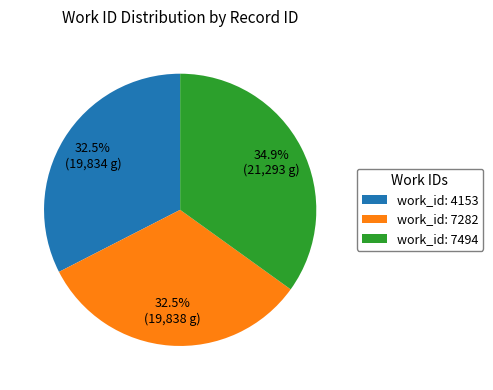

Is work_id: 7494 the majority of the pie?

No